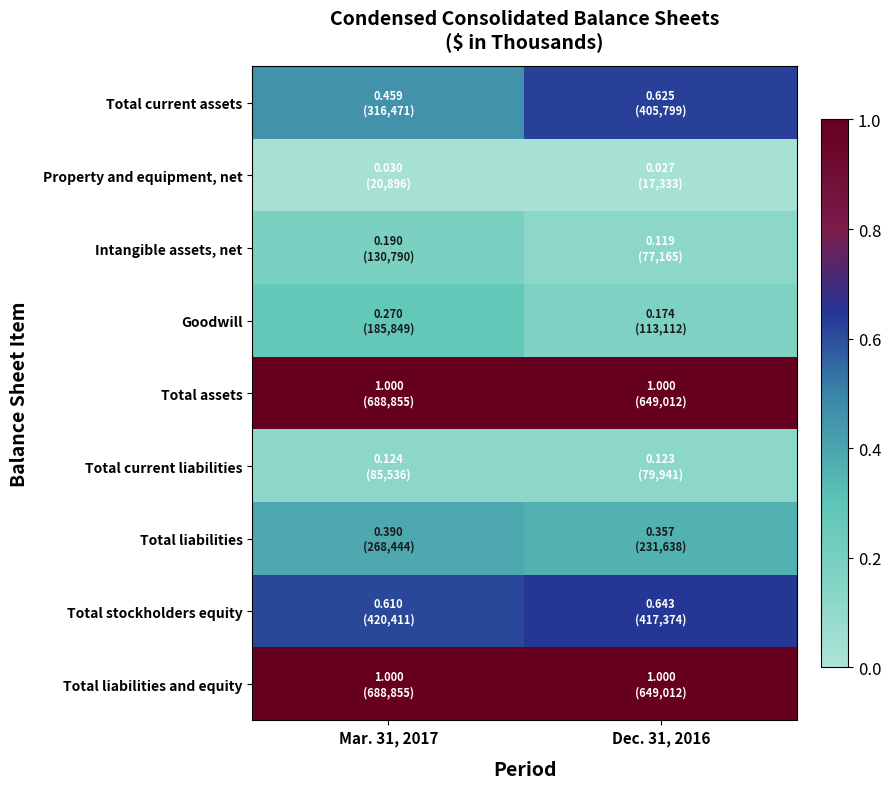

Which series changed the most between Mar. 31, 2017 and Dec. 31, 2016?

Total current assets